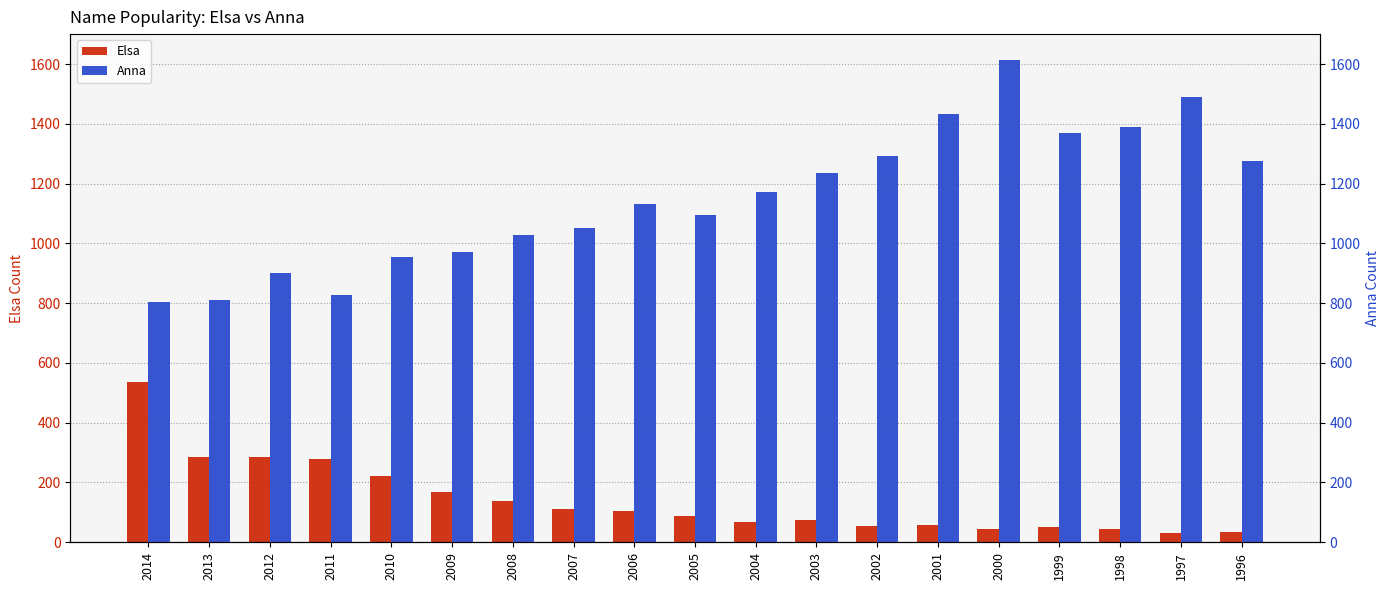

Between 2004 and 2002, which series saw the biggest shift?

Anna